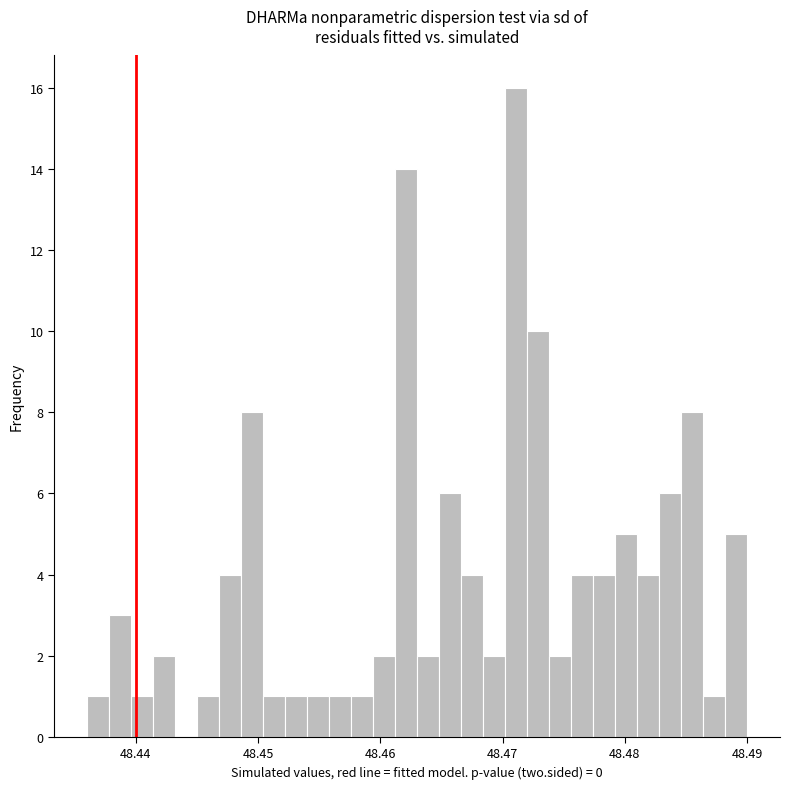

Around what value on the x-axis is the tallest bar? Give the approximate position of its centre, as read against the axis.

48.471